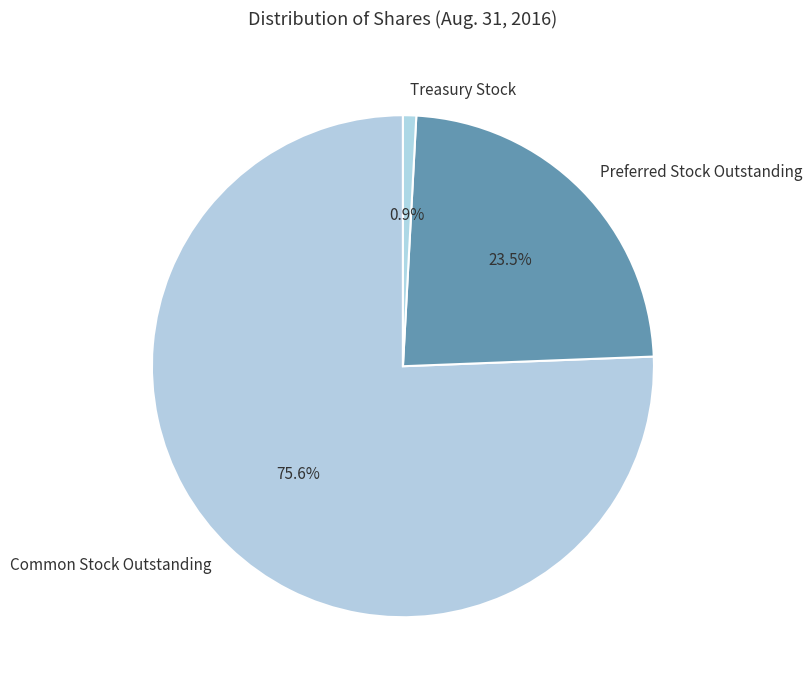

Rank the categories by value from lowest to highest.

Treasury Stock, Preferred Stock Outstanding, Common Stock Outstanding